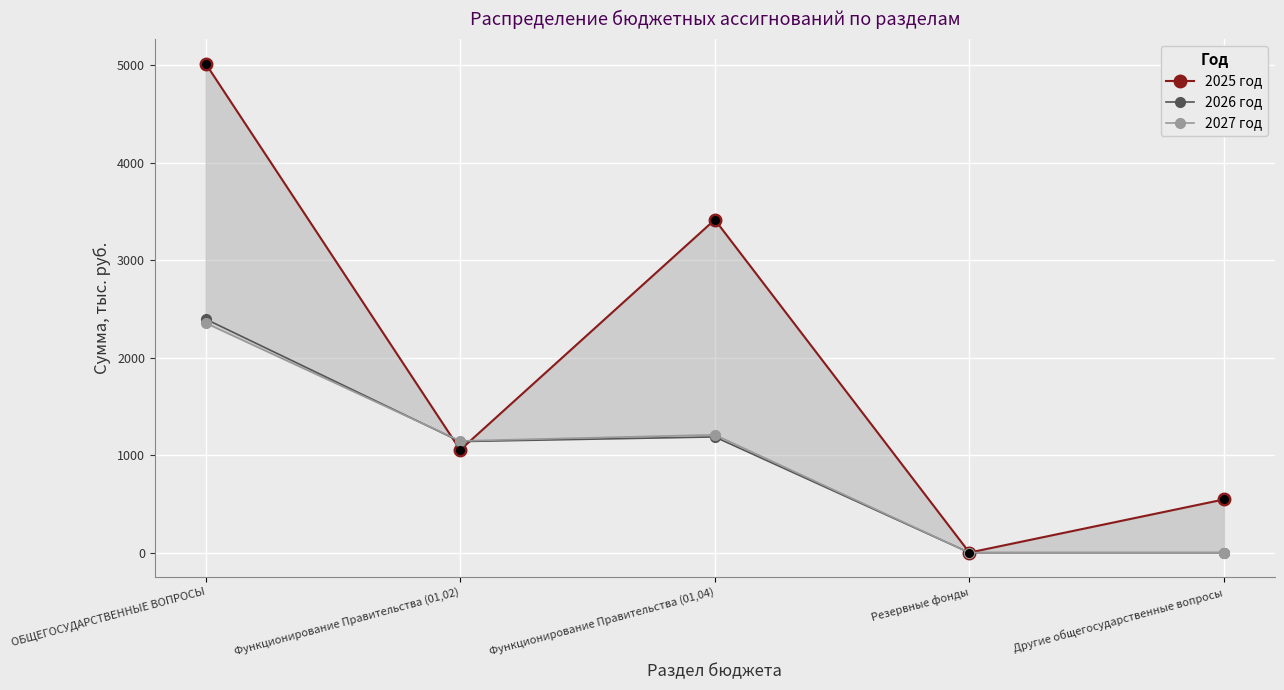

Which series has the largest total across all categories?

2025 год